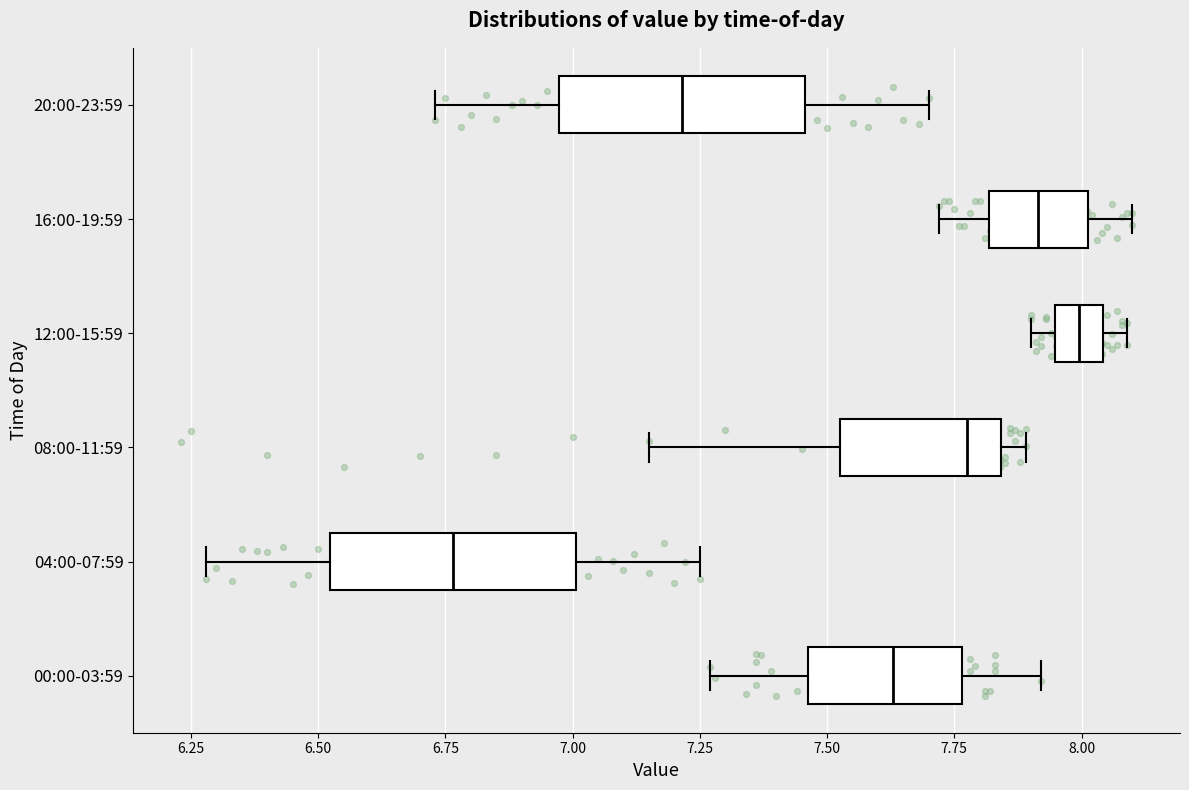

Which box has the furthest to the left median line?

04:00-07:59